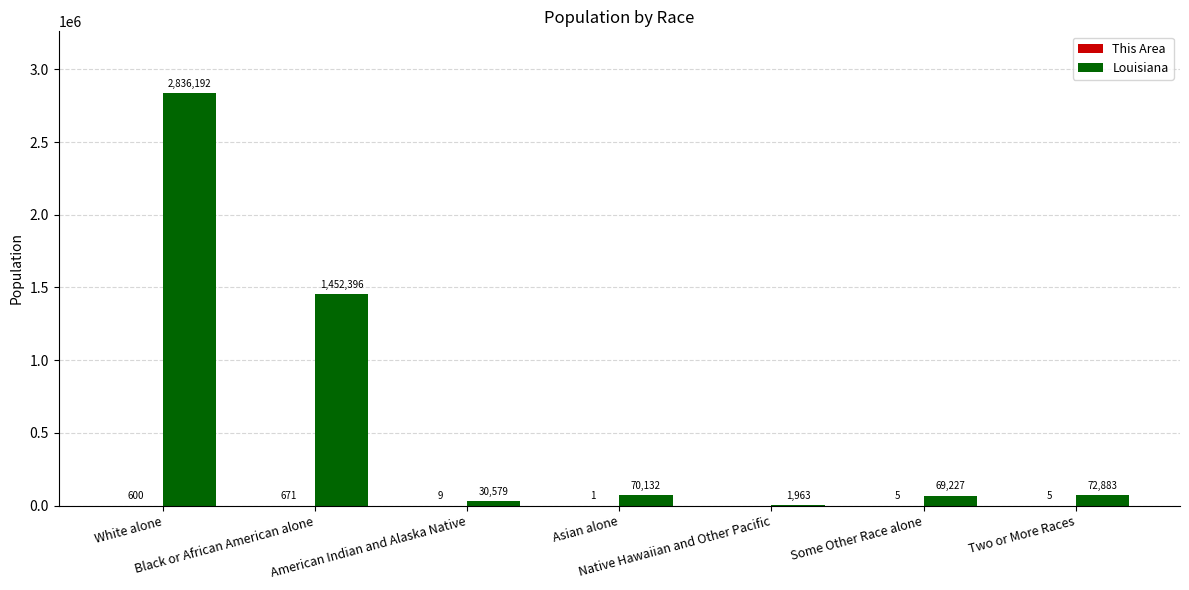

Between White alone and Two or More Races, which series saw the biggest shift?

Louisiana